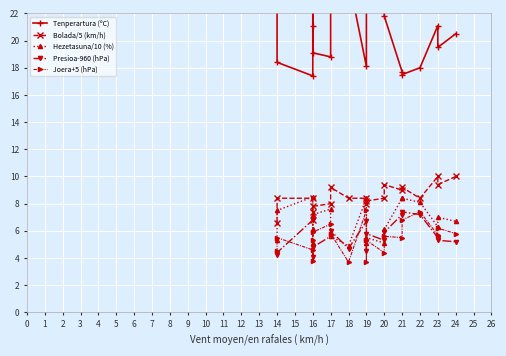

How many interior local peaks does the Tenperartura (ºC) series have?

5